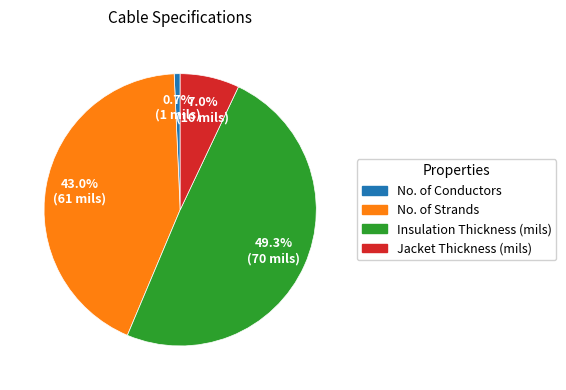

Approximately how many times larger is the value at Insulation Thickness (mils) compared to No. of Conductors?

70.0